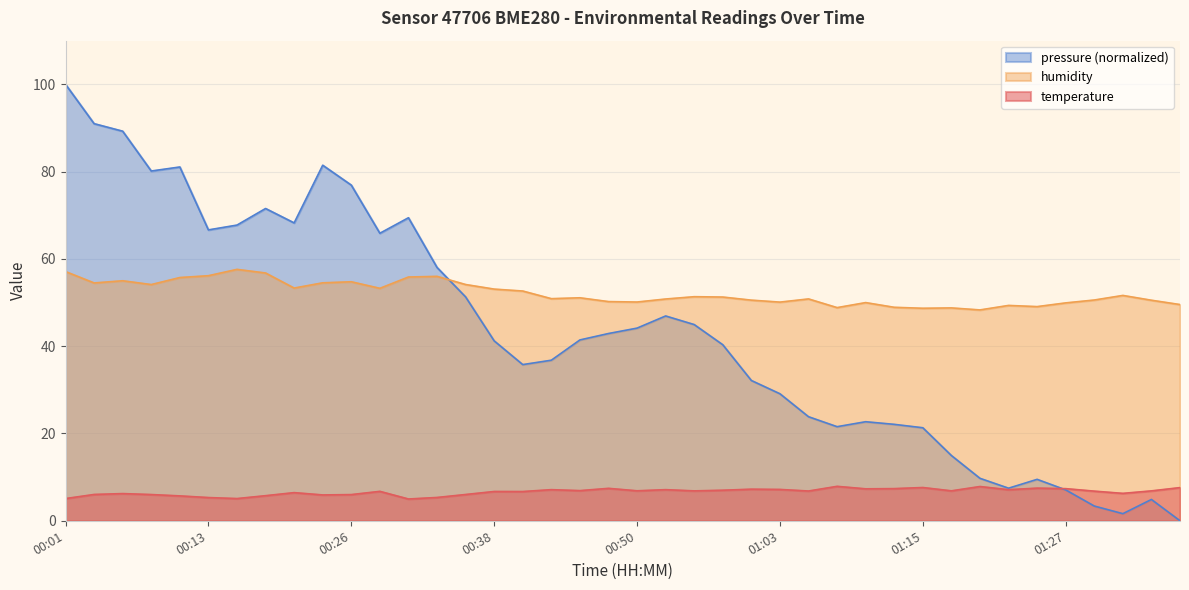

True or false: temperature has more than 1 interior local peaks.

True